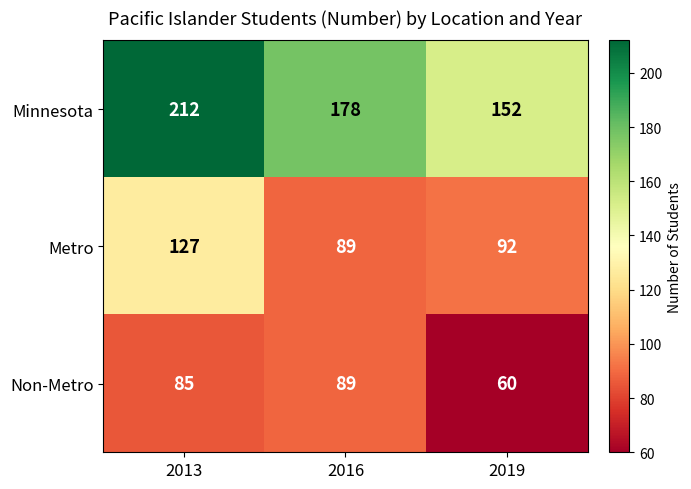

At how many categories does at least one series exceed 148?

3